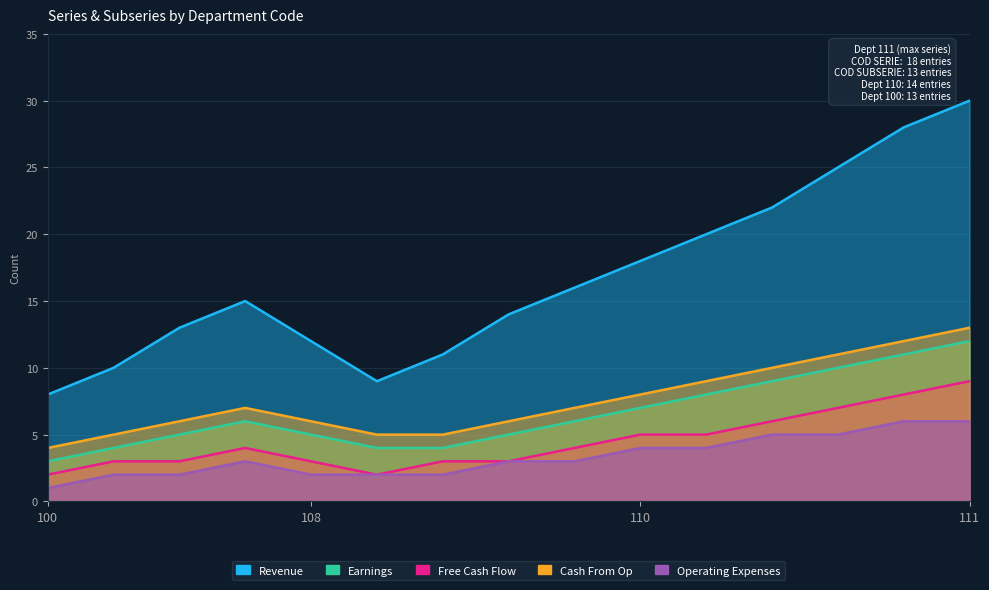

True or false: Cash From Op and Revenue intersect in this chart.

False